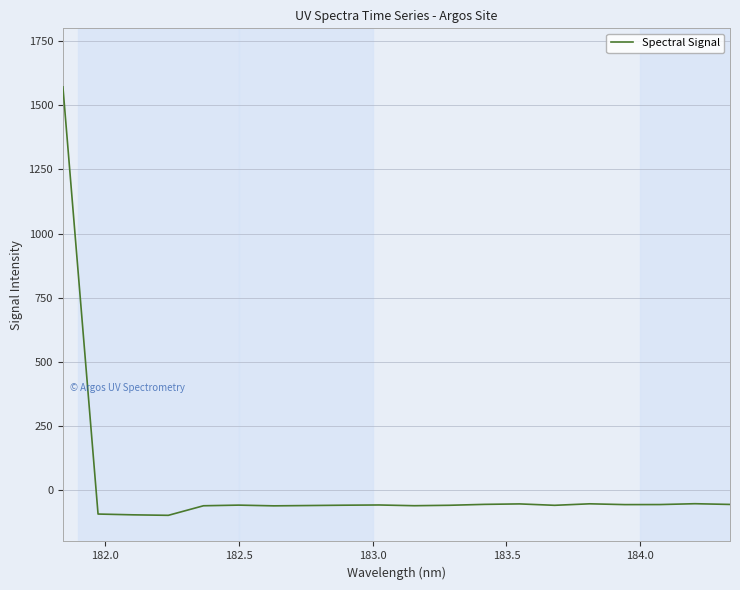

What is the average value?

18.3